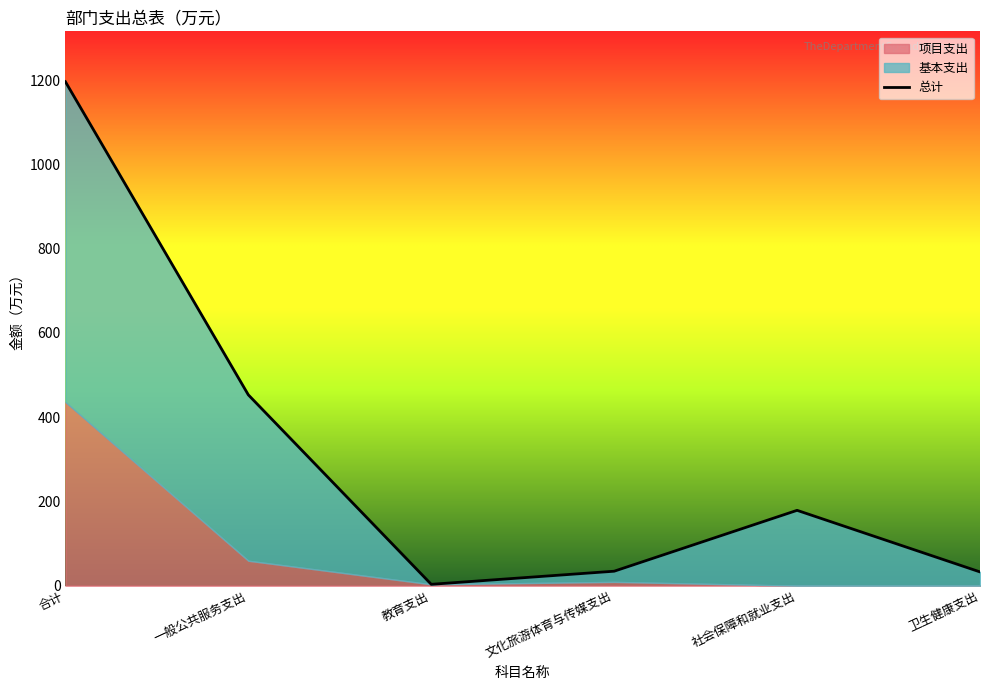

List the labels in order of value, largest first.

合计, 一般公共服务支出, 社会保障和就业支出, 文化旅游体育与传媒支出, 卫生健康支出, 教育支出